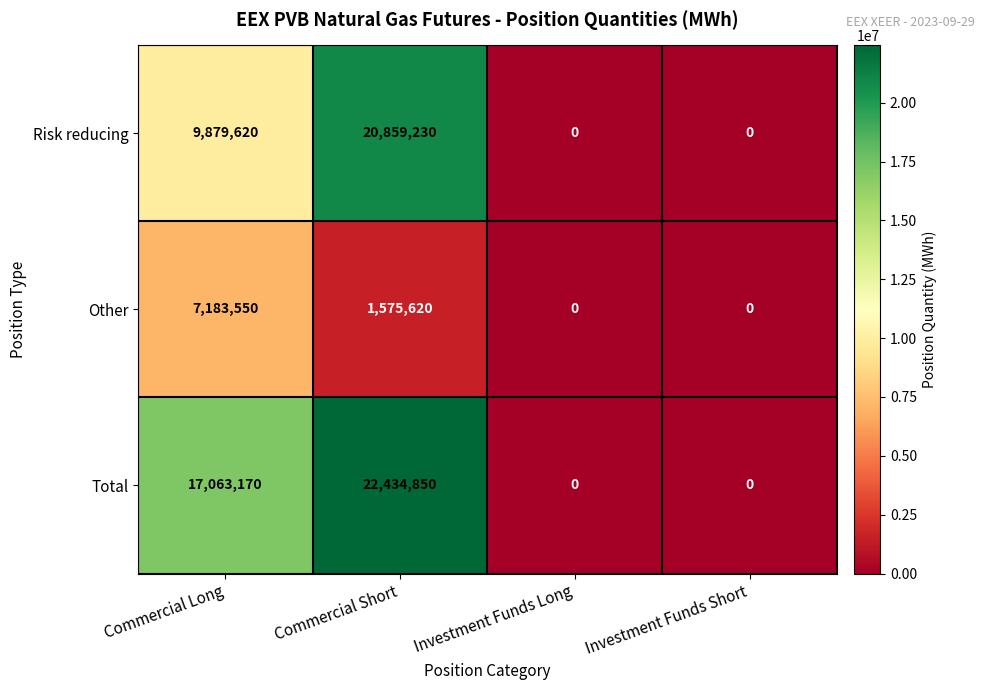

How many Other values are between 0 and 7183550?

4